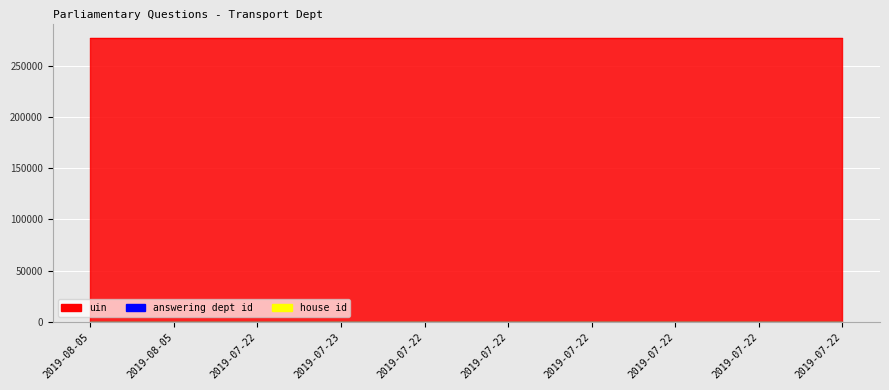

At which label does house id reach its peak?

2019-08-05